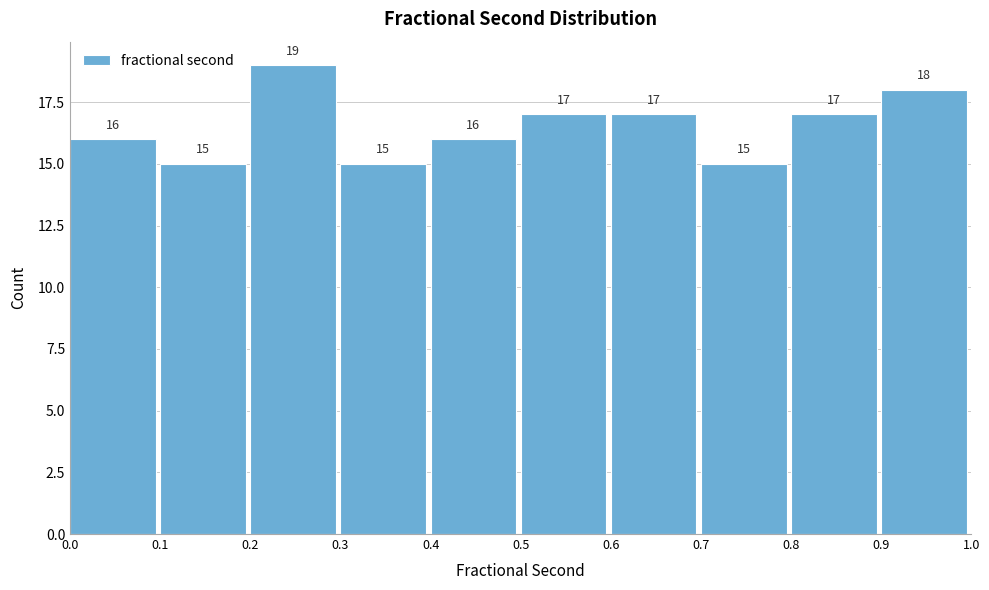

How tall is the bar that spans 0.3 to 0.4 on the x-axis?

15